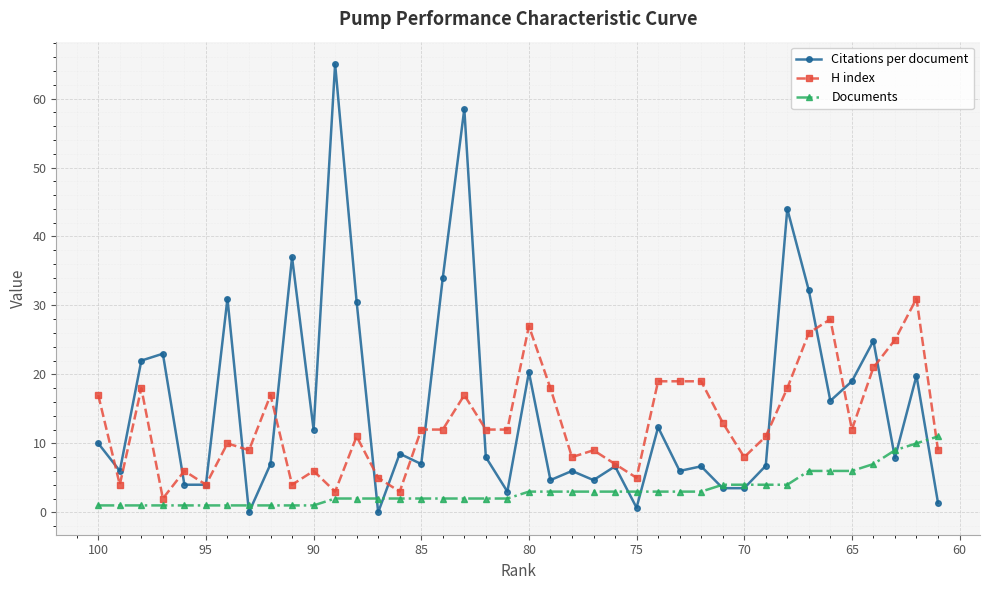

Which series has the largest total across all categories?

Citations per document